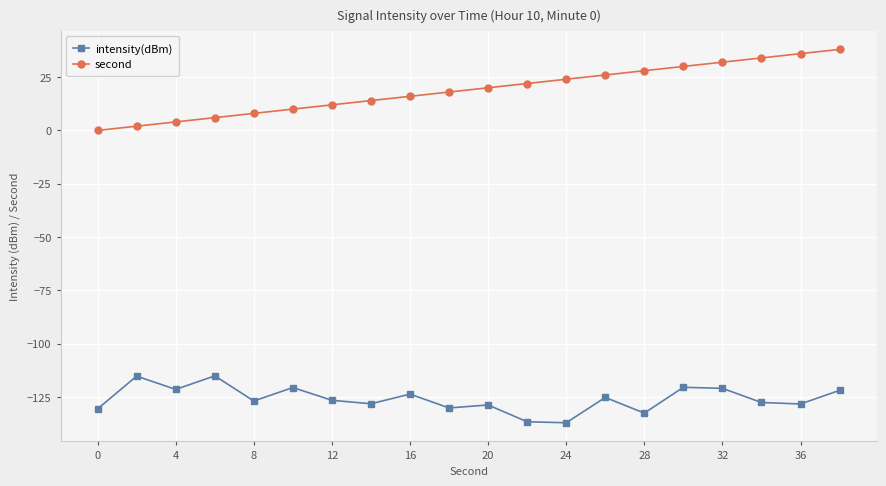

What is the sum of all intensity(dBm) values?

-2516.5